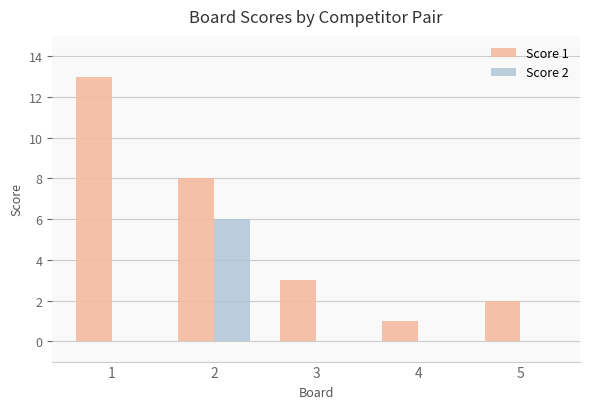

Between 2 and 4, which series saw the biggest shift?

Score 1